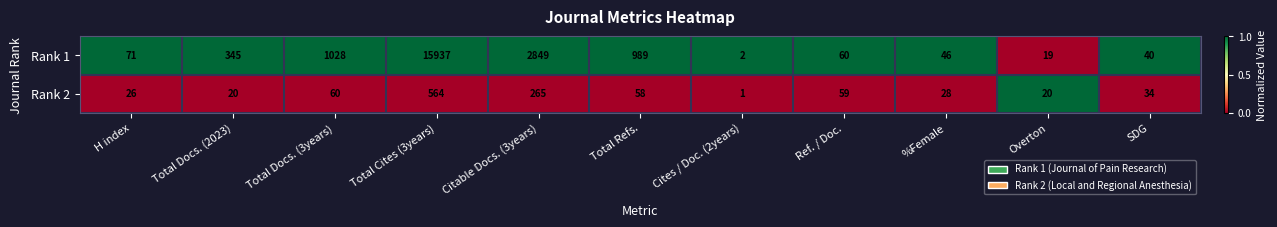

Which series changed the most between H index and SDG?

Rank 1